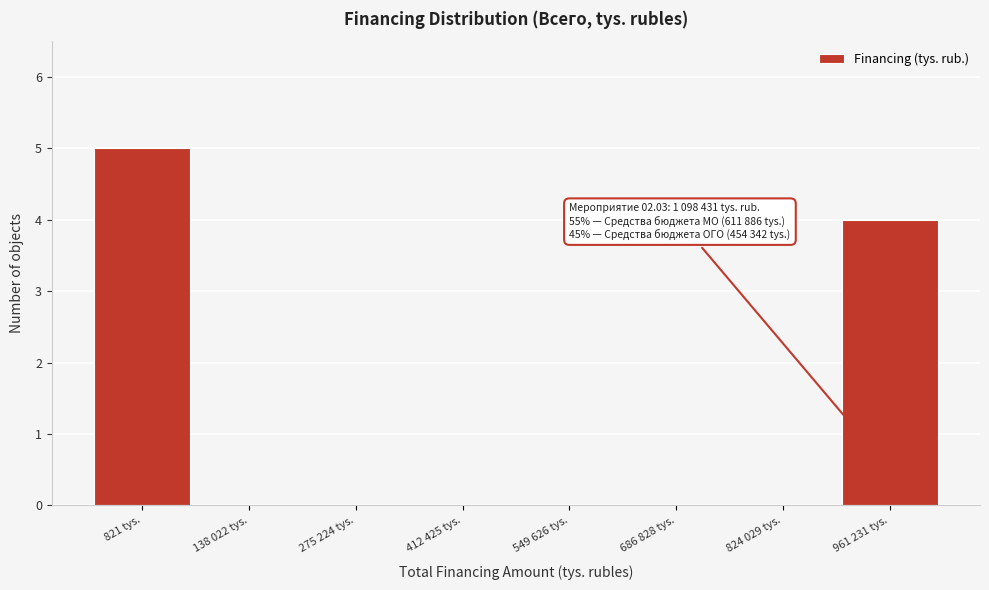

Reading right to left, list all the values displayed in this chart.

961 231 tys.=4	824 029 tys.=0	686 828 tys.=0	549 626 tys.=0	412 425 tys.=0	275 224 tys.=0	138 022 tys.=0	821 tys.=5